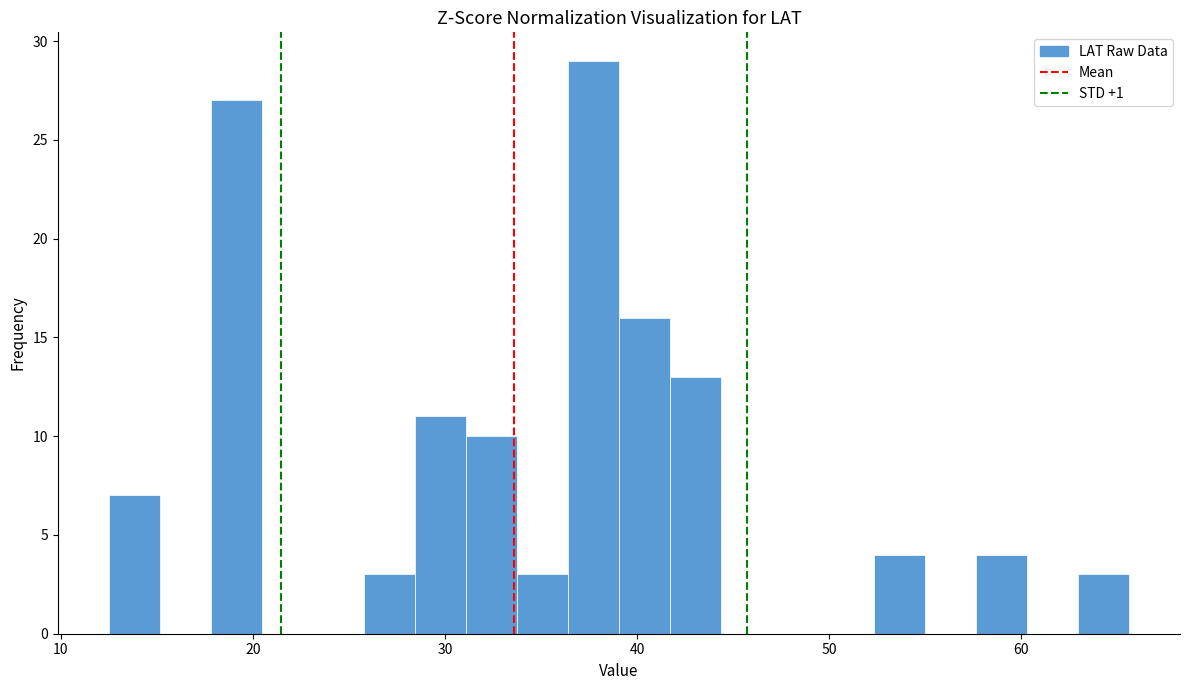

Read against the x-axis, roughly where is the centre of the tallest bar?

38